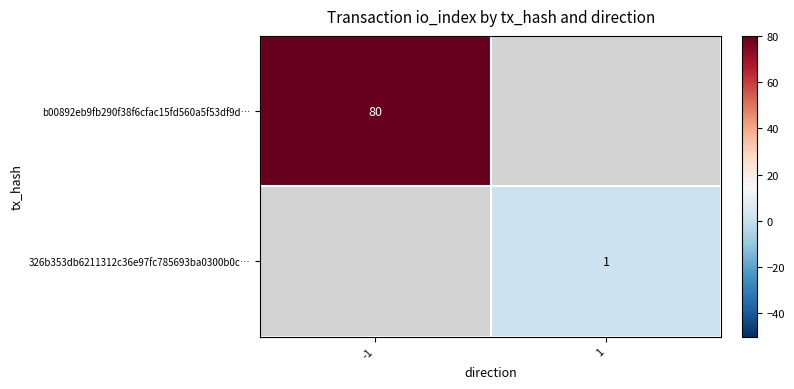

Which label corresponds to the smallest value in the chart?

1